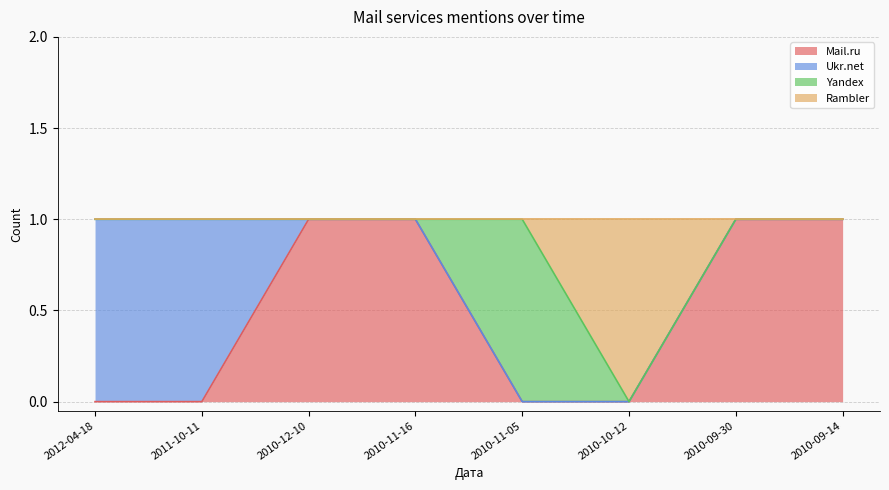

True or false: Mail.ru has a value of 1 at 2010-09-30.

True